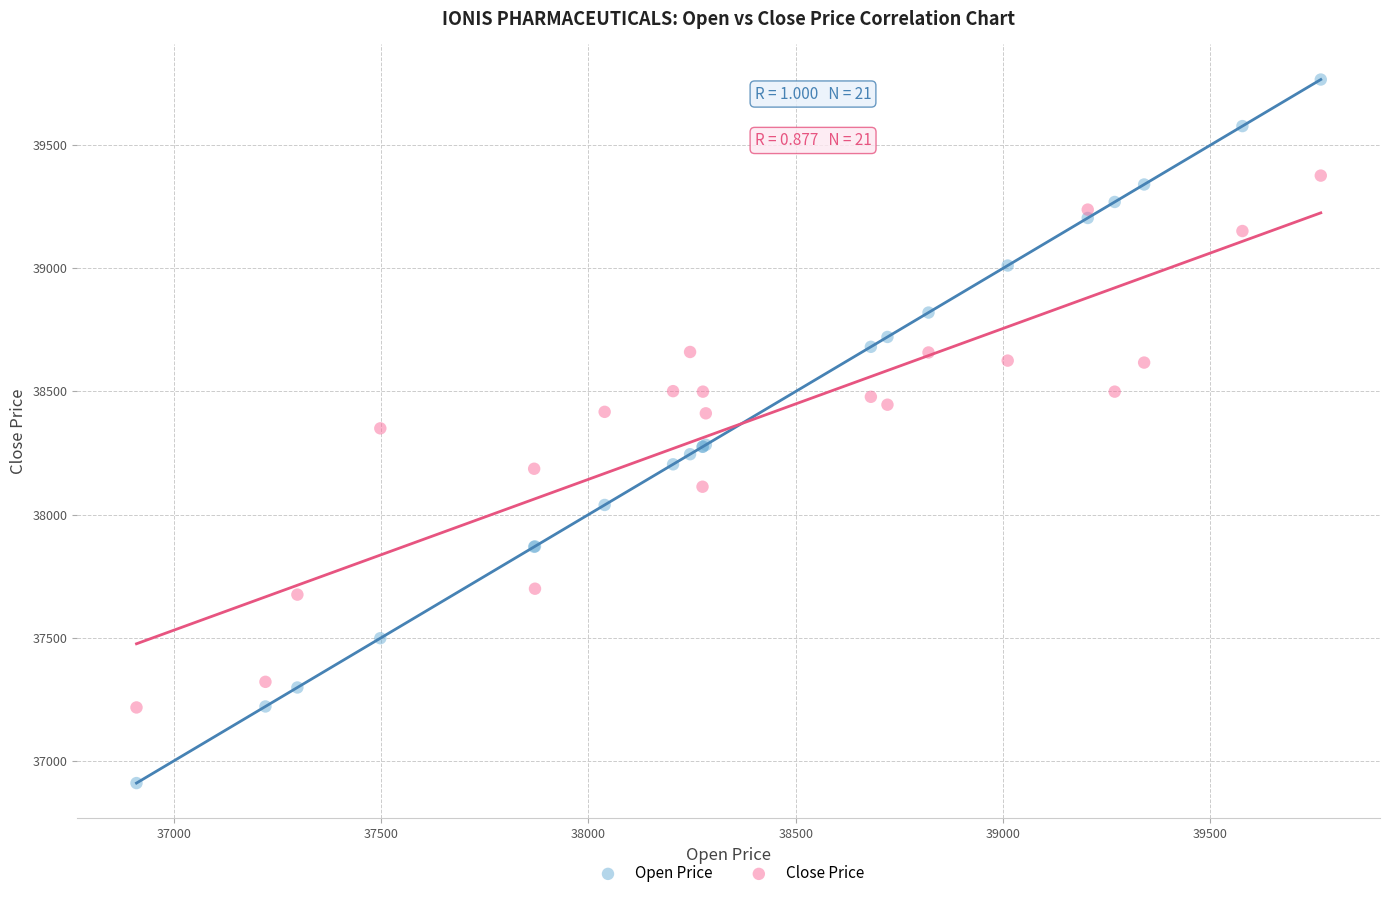

Which series reaches the minimum Y coordinate?

Open Price